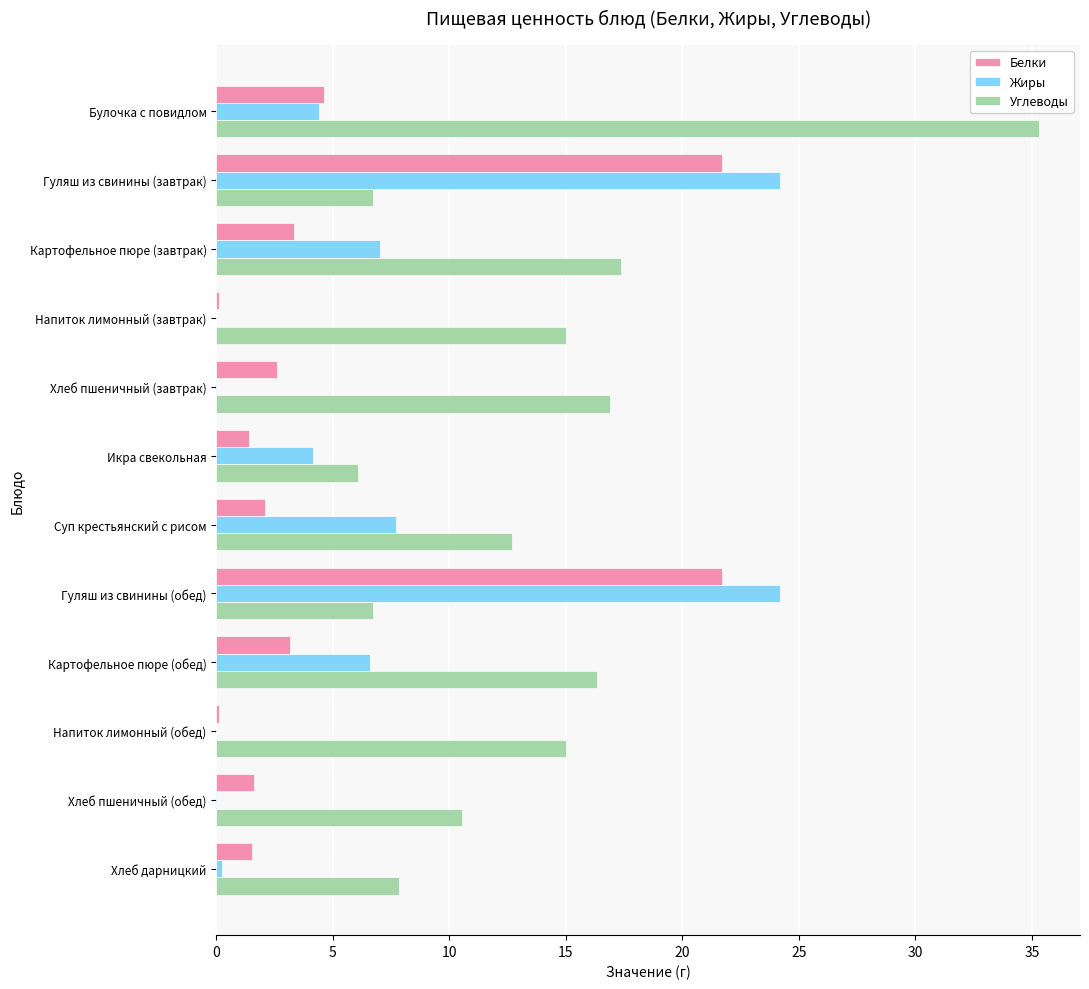

What is the total value across all series at Суп крестьянский с рисом?

22.5